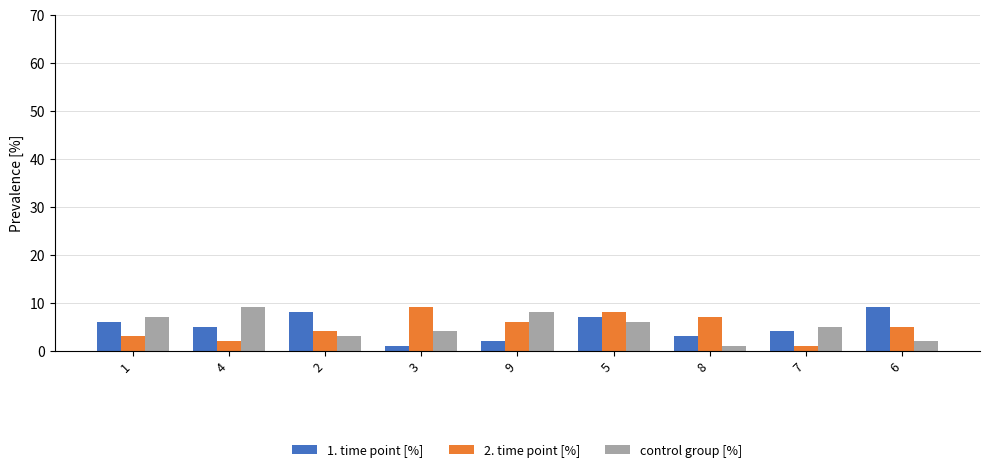

At 8, list the series in order from smallest to largest.

control group [%], 1. time point [%], 2. time point [%]